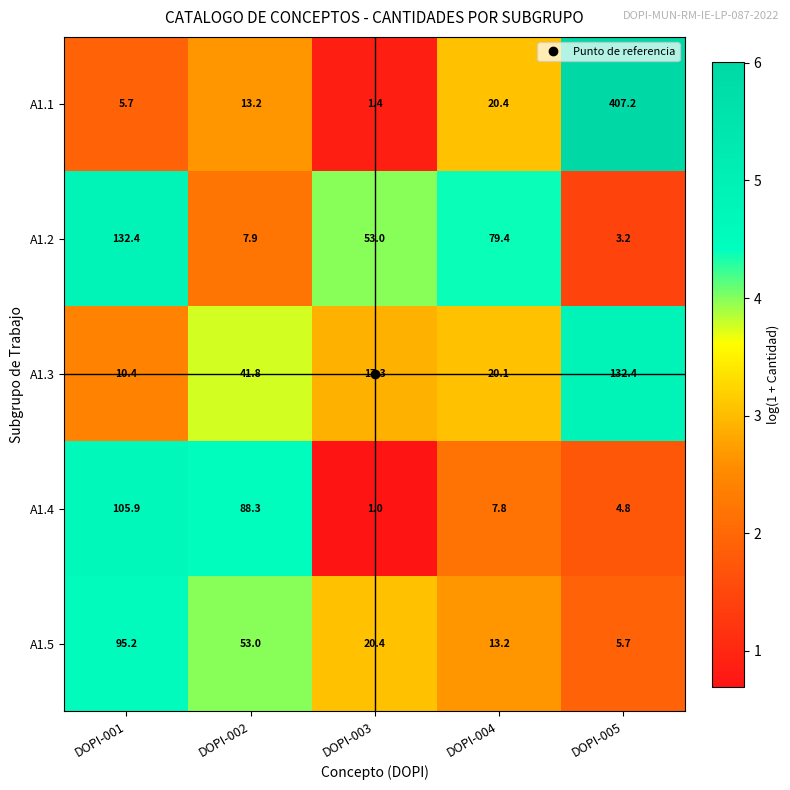

At how many categories does at least one series exceed 5?

5